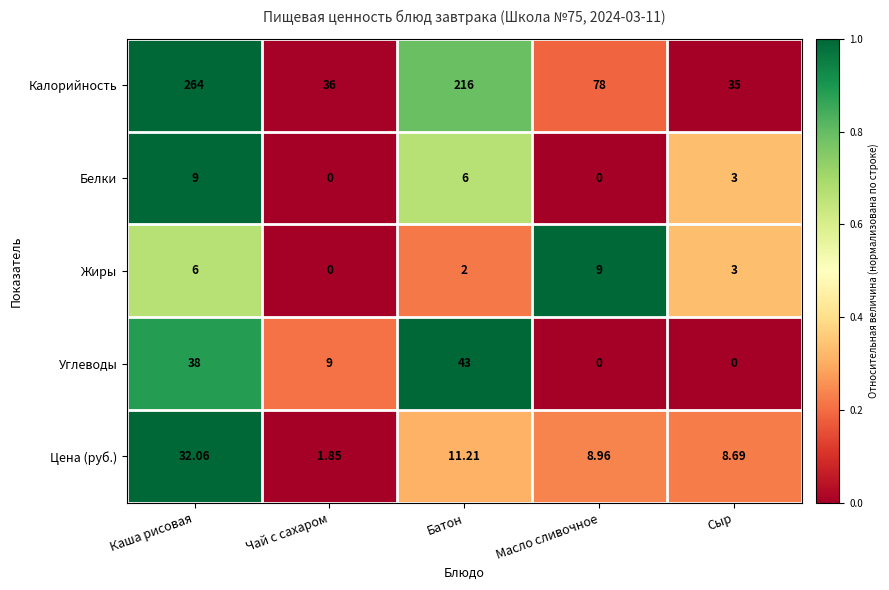

Where is Калорийность nearest to the value 149?

Батон